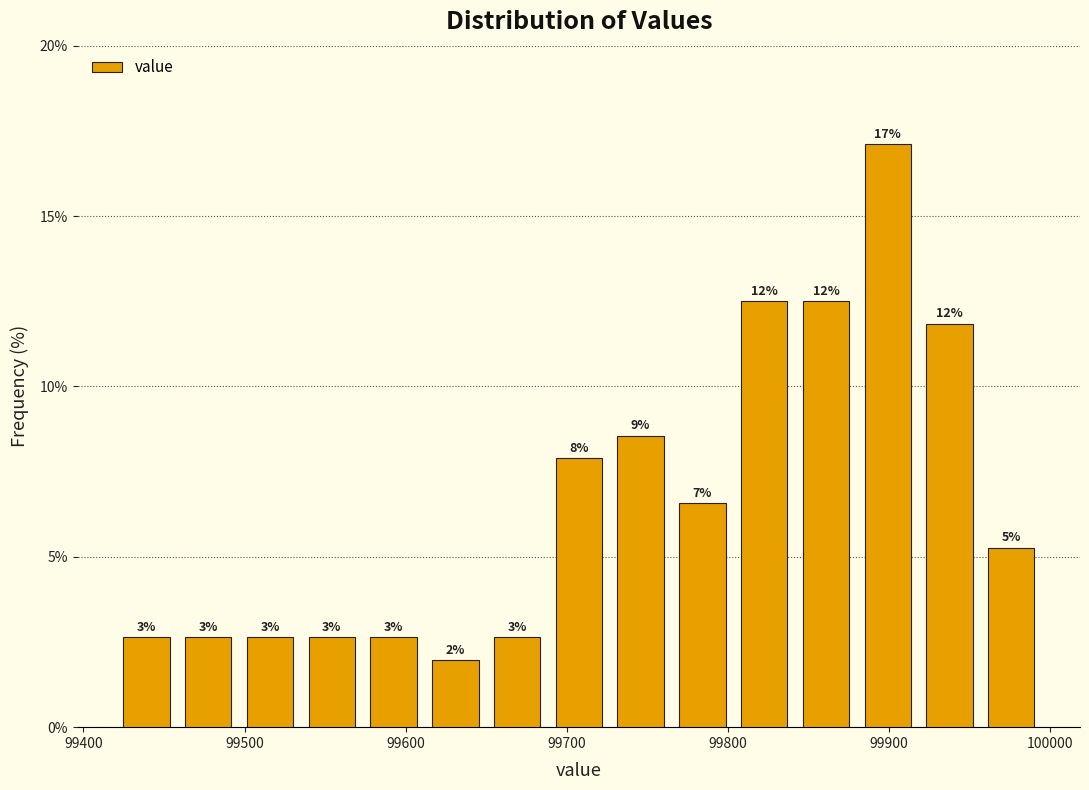

Around what value on the x-axis is the tallest bar? Give the approximate position of its centre, as read against the axis.

99900